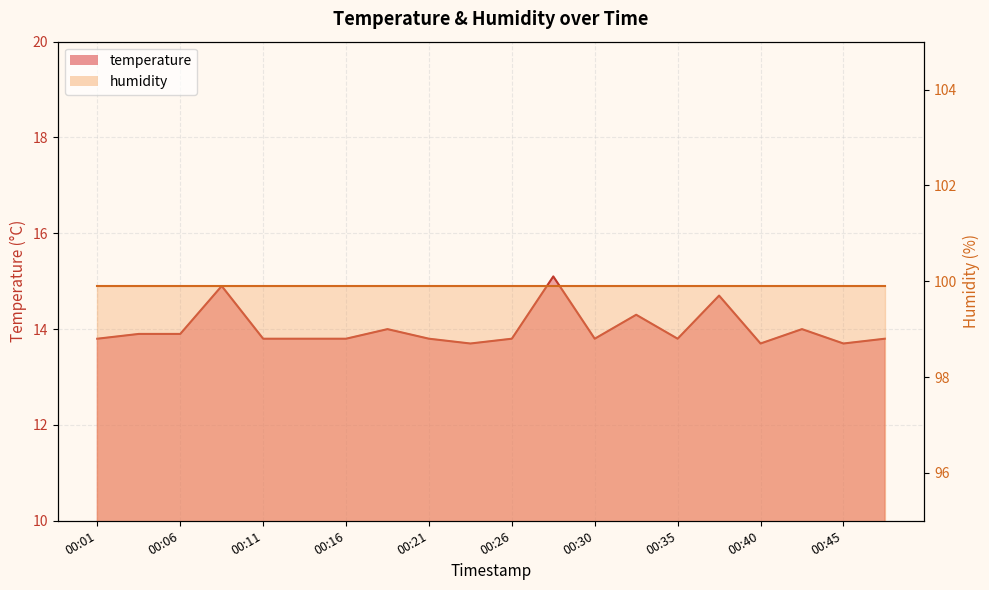

How many interior local valleys (lower than both neighbors) does the data have?

5